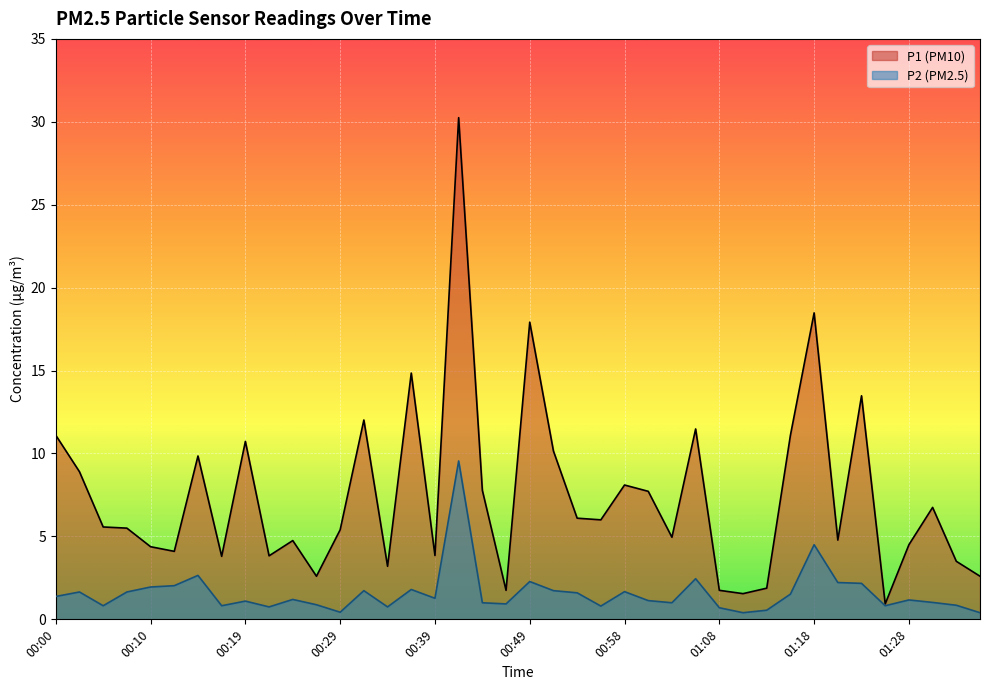

Between 00:00 and 00:29, which series saw the biggest shift?

P1 (PM10)